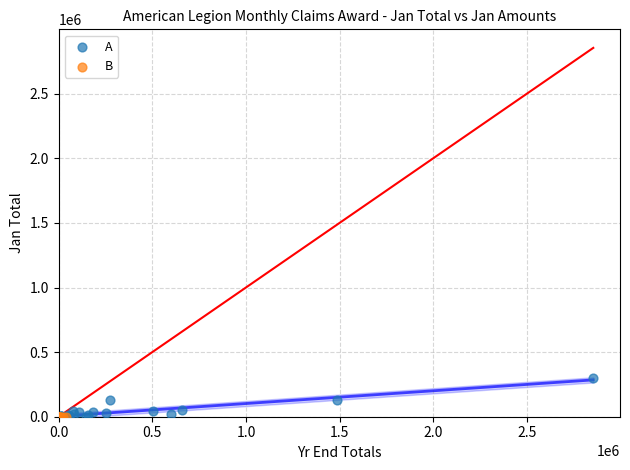

What are all the series names shown in the legend?

A, B